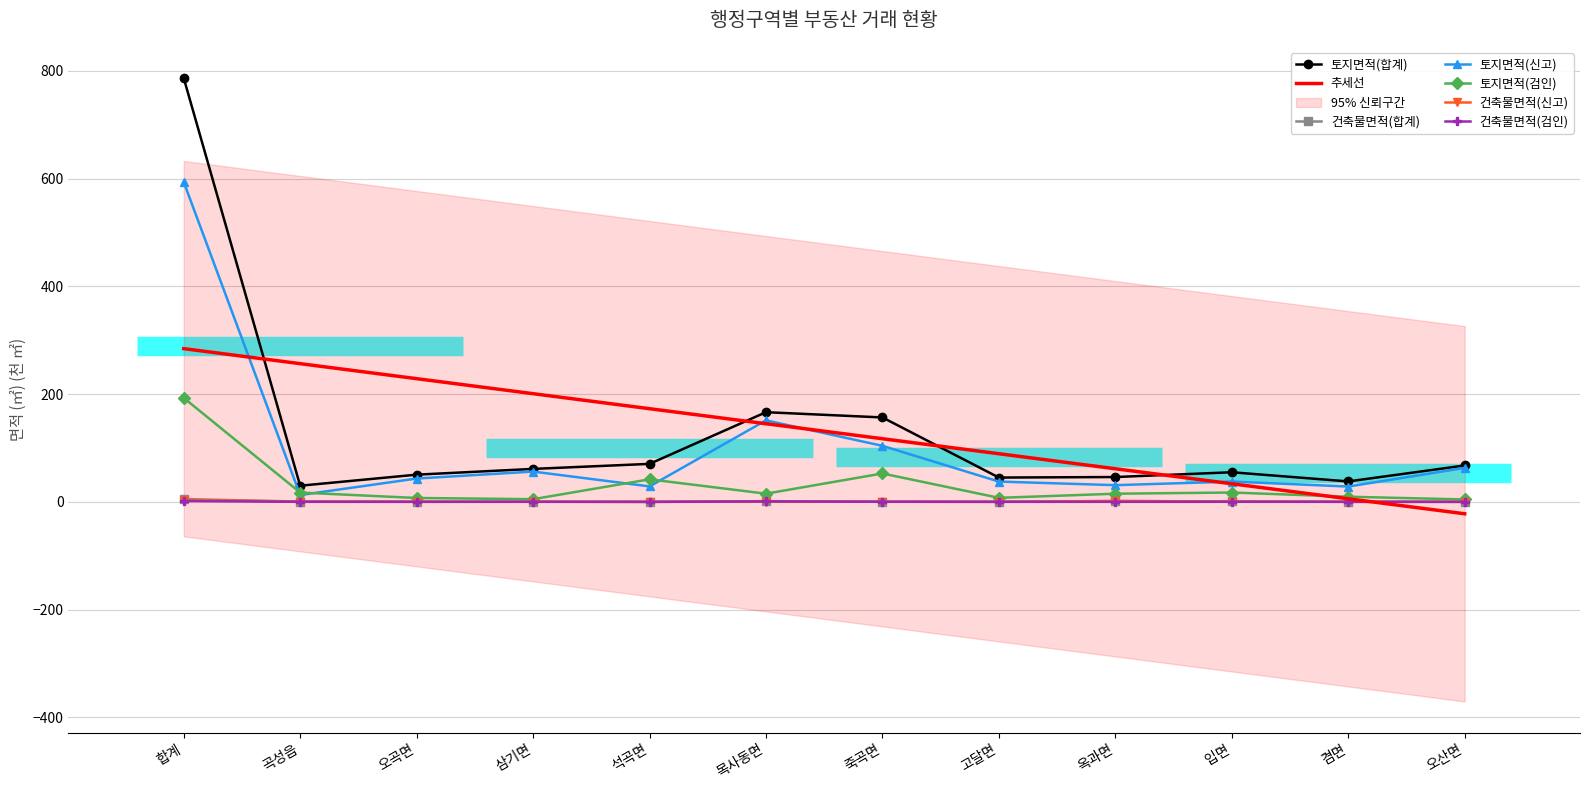

At how many categories does at least one series exceed 384?

1